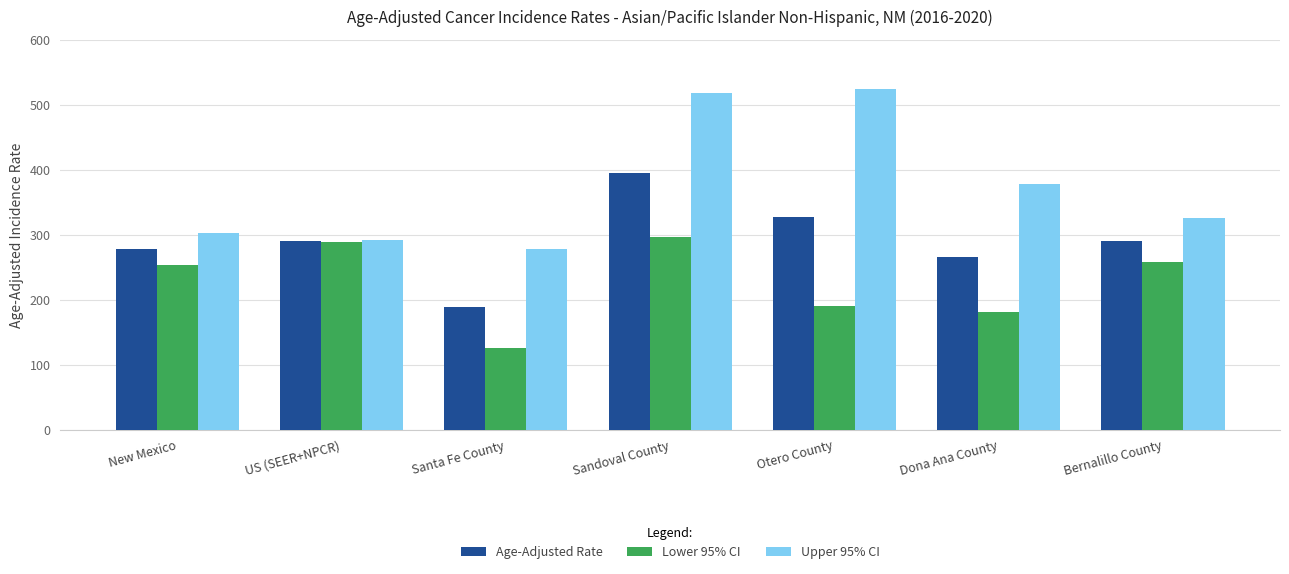

What is the approximate value of Upper 95% CI at Bernalillo County?

326.4